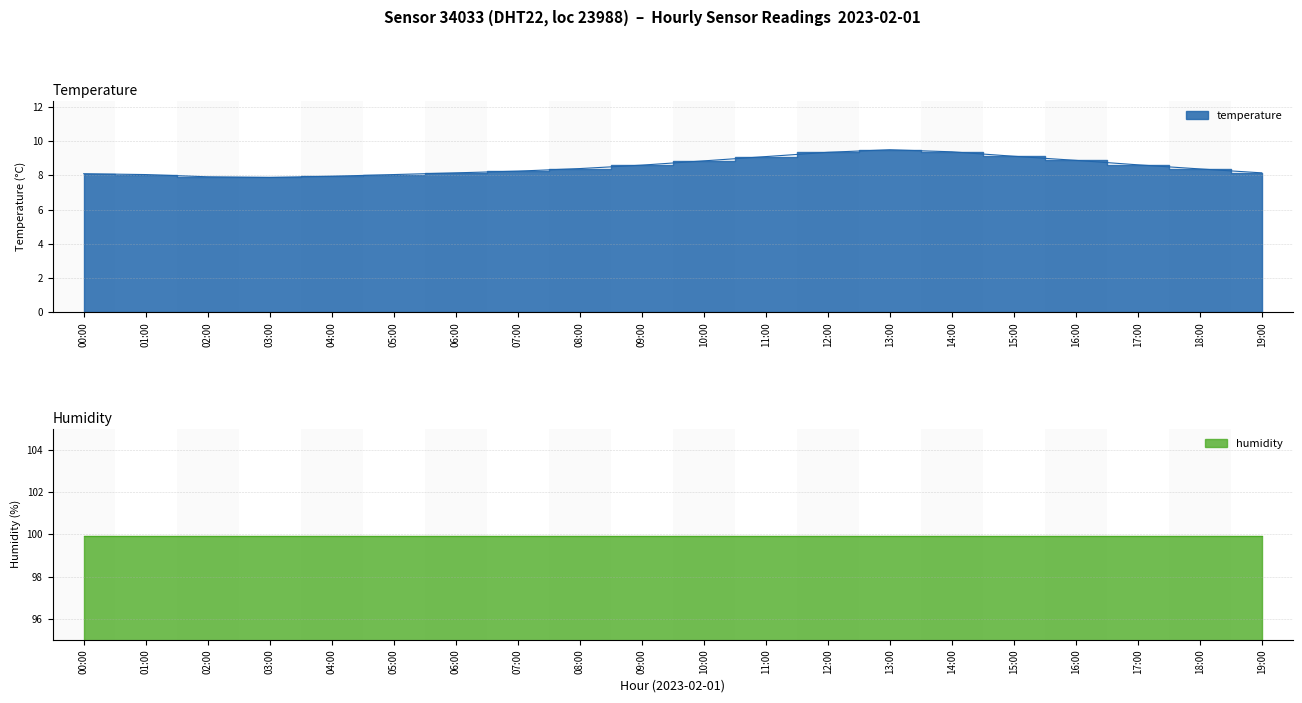

List the labels in order of value, smallest first.

03:00, 02:00, 04:00, 01:00, 05:00, 00:00, 06:00, 19:00, 07:00, 18:00, 08:00, 09:00, 17:00, 10:00, 16:00, 11:00, 15:00, 12:00, 14:00, 13:00